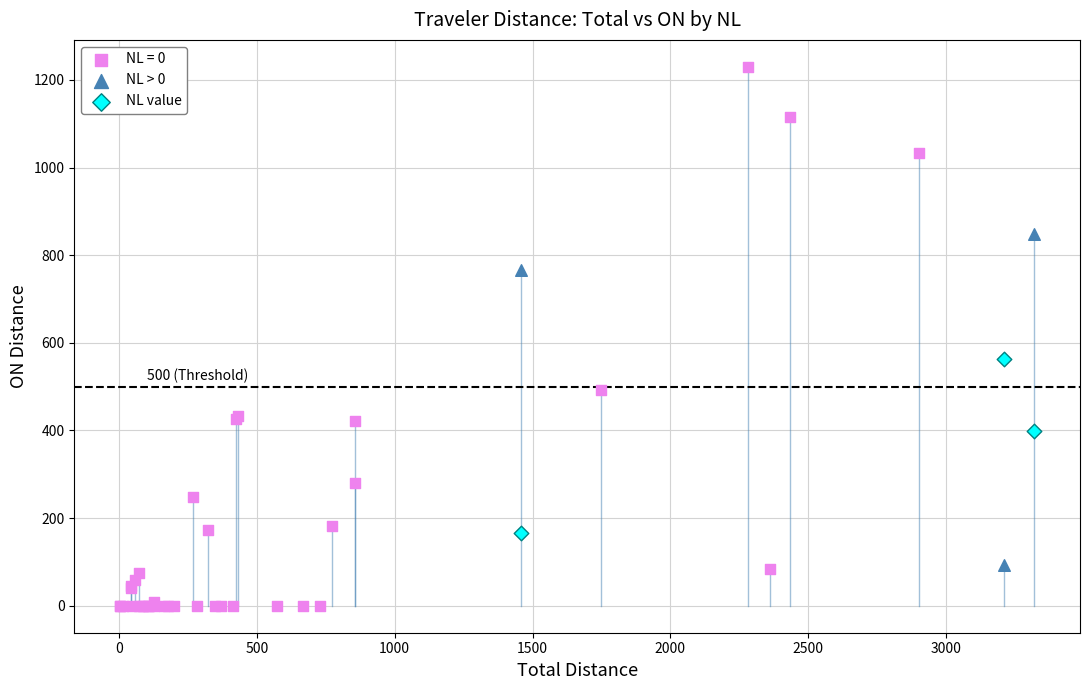

Which series has the widest spread of Y values?

NL = 0